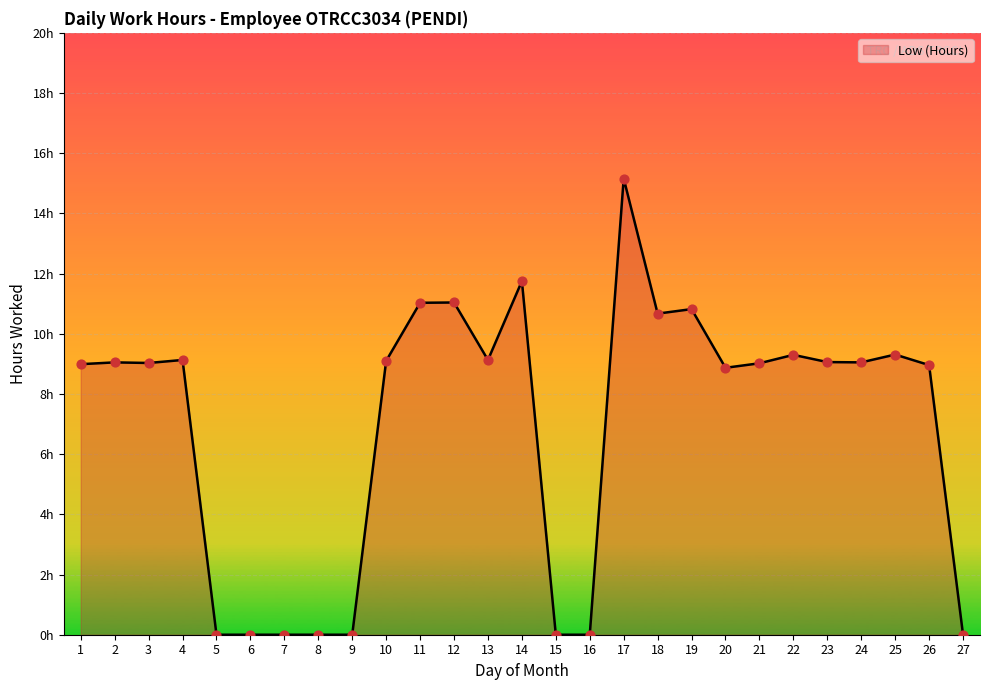

What is the change in value from 4 to 21?

-0.1